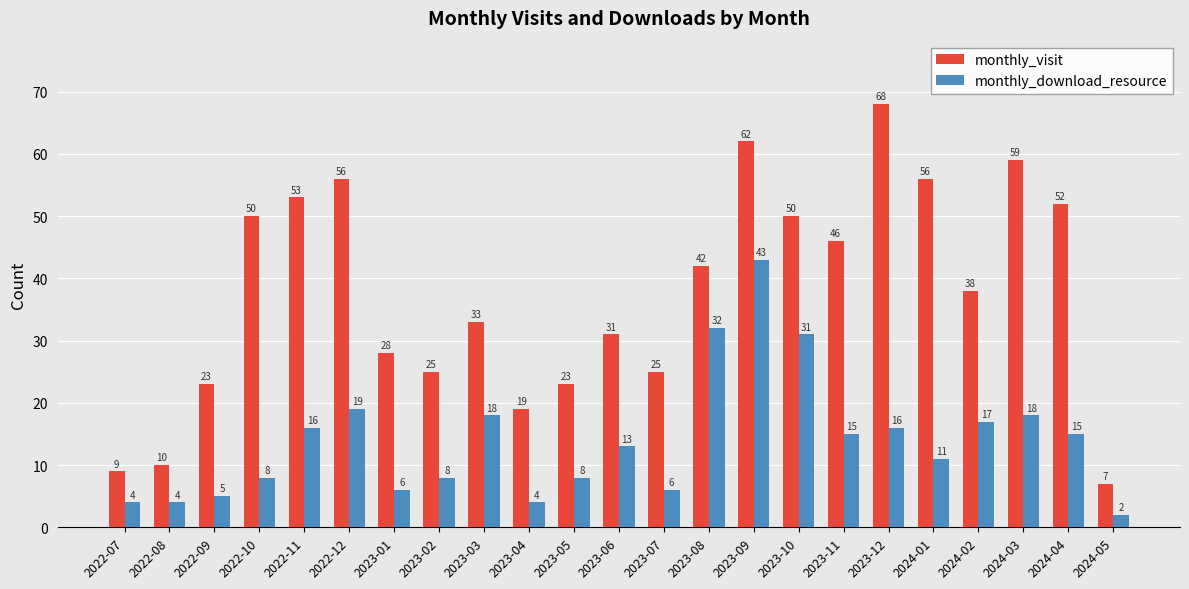

Rank the series at 2023-04 from highest to lowest value.

monthly_visit, monthly_download_resource